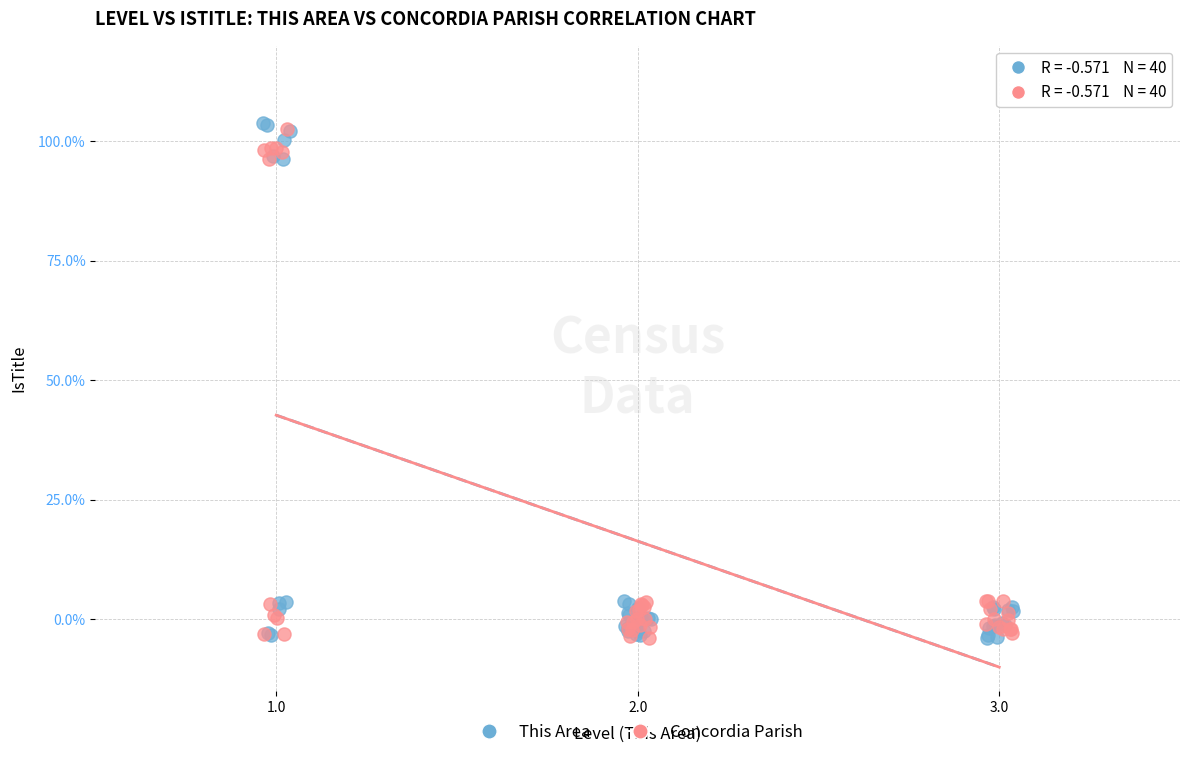

What are all the series names shown in the legend?

This Area, Concordia Parish